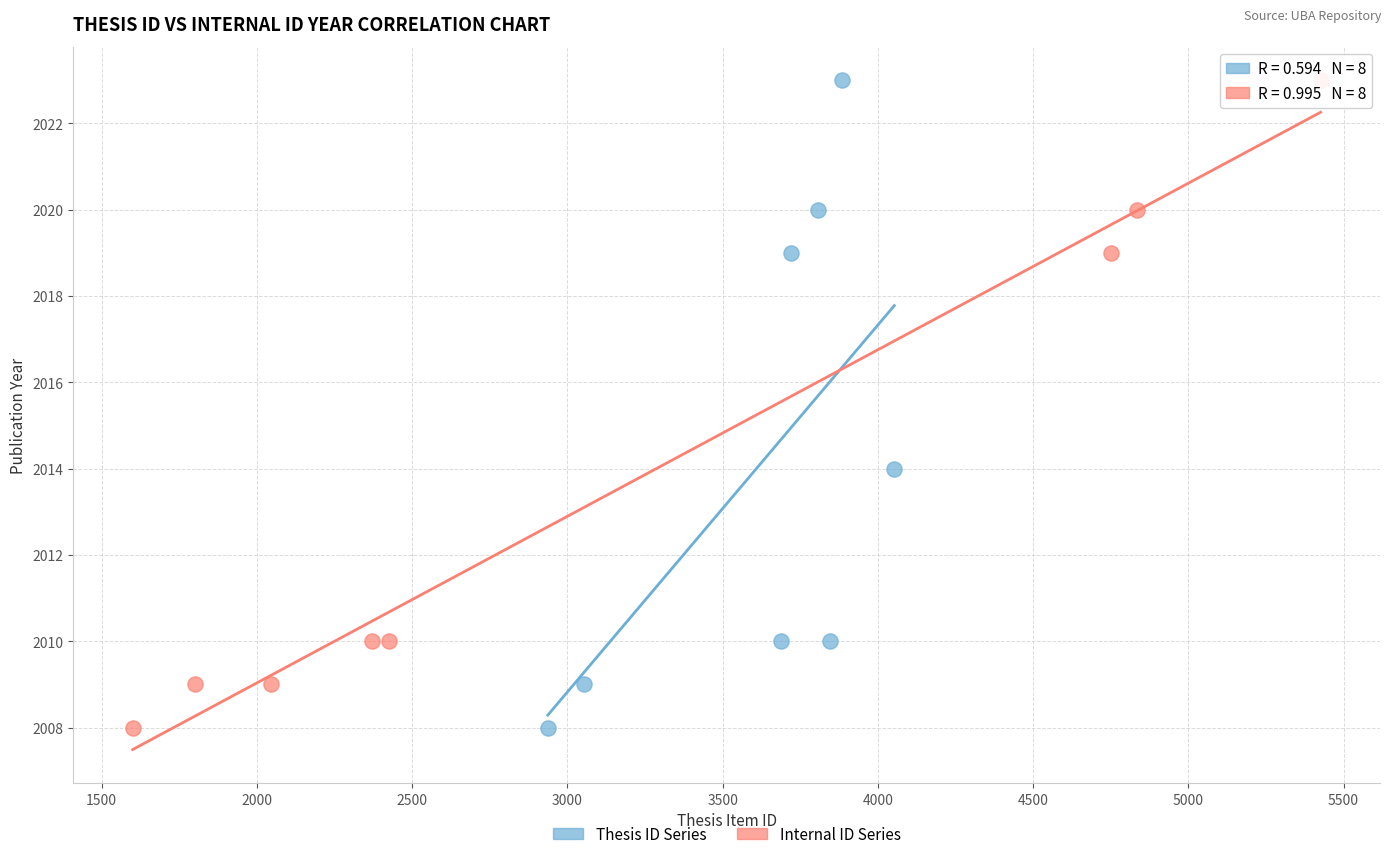

What are all the series names shown in the legend?

Thesis ID Series, Internal ID Series